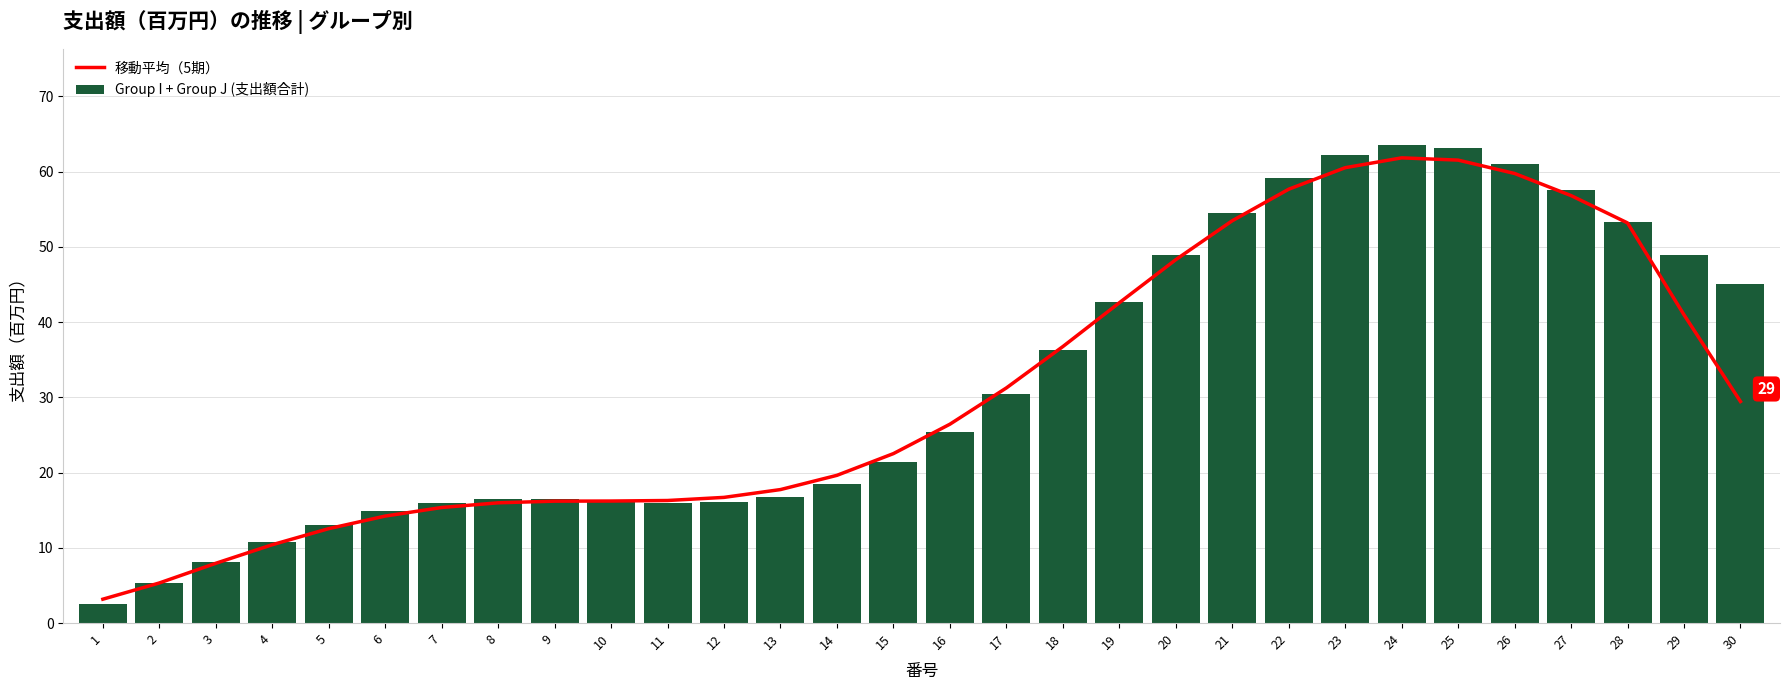

The Group I + Group J (支出額合計) series shows 29.6 at 8. True or false?

False